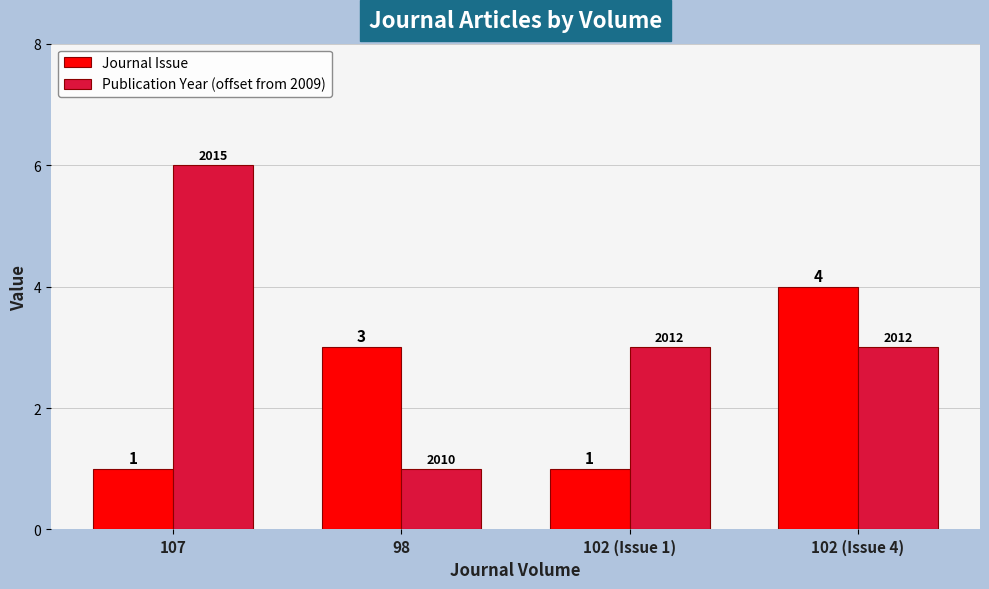

What is the difference between the highest and lowest values at 102 (Issue 1)?

2